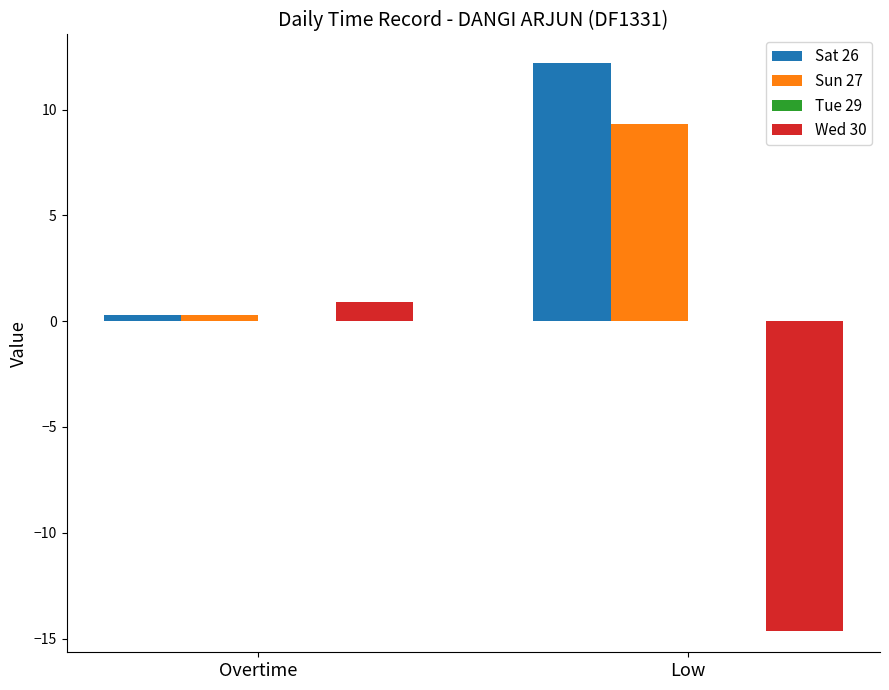

How many series are shown in this chart?

3